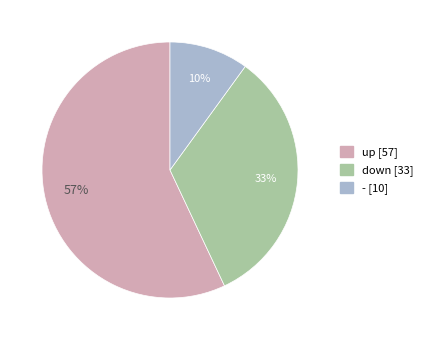

How many segments does this pie chart have?

3